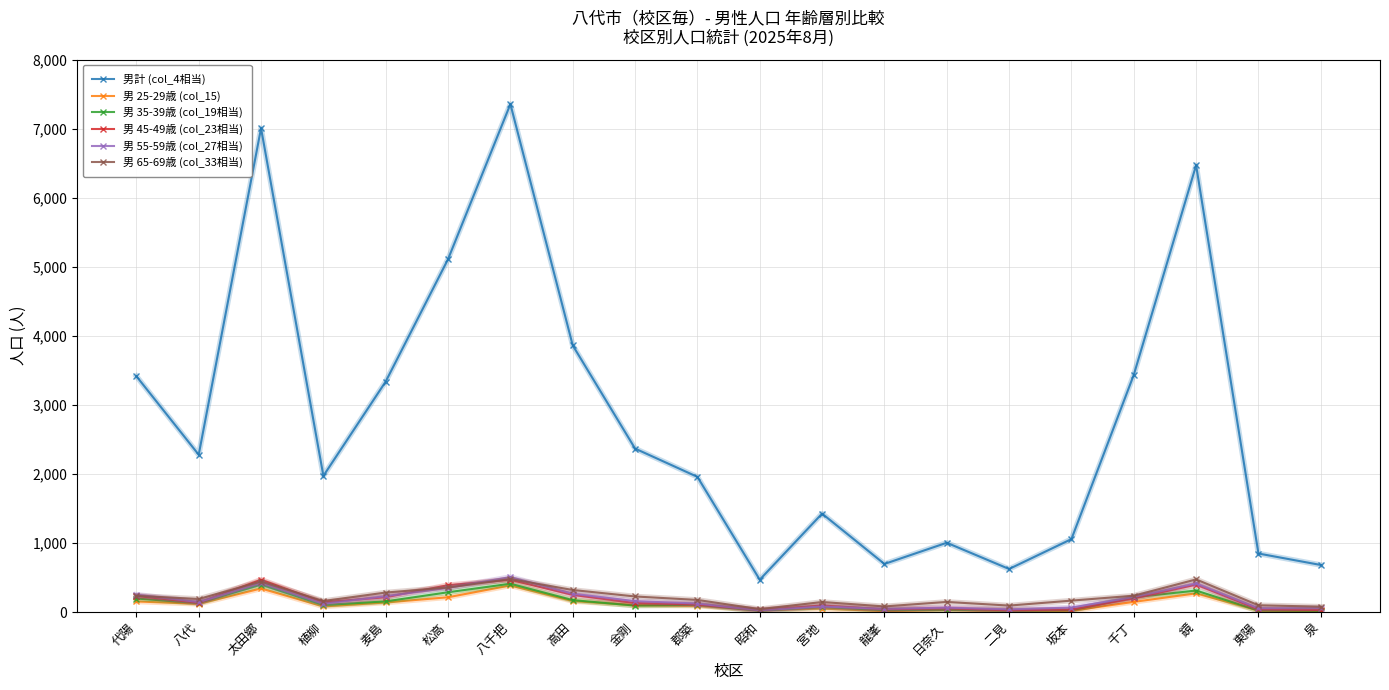

Where is the first local minimum for 男 55-59歳 (col_27相当)?

八代